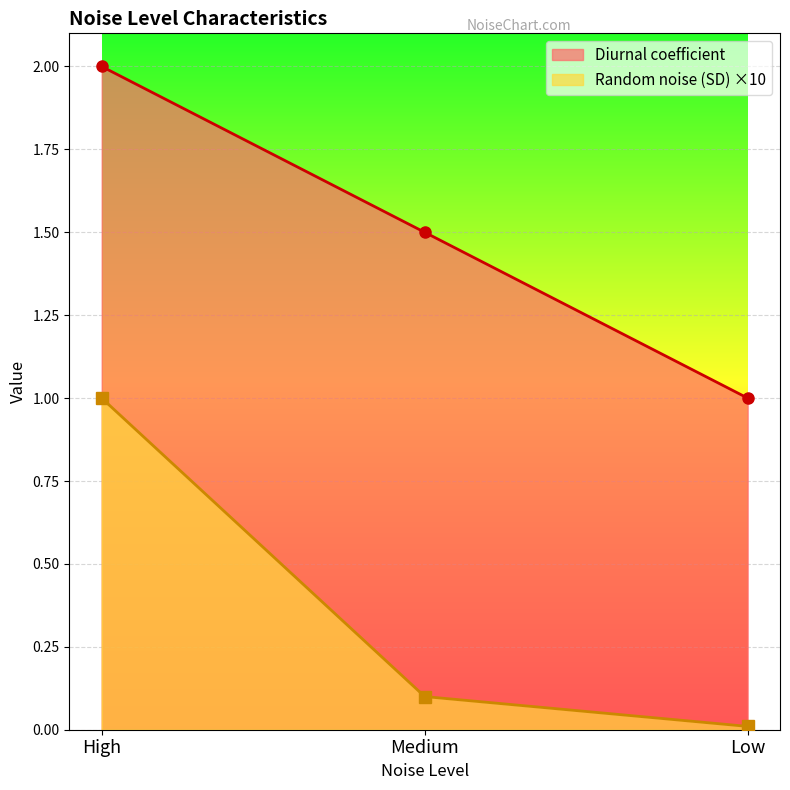

Which category has the lowest value across all series?

Low